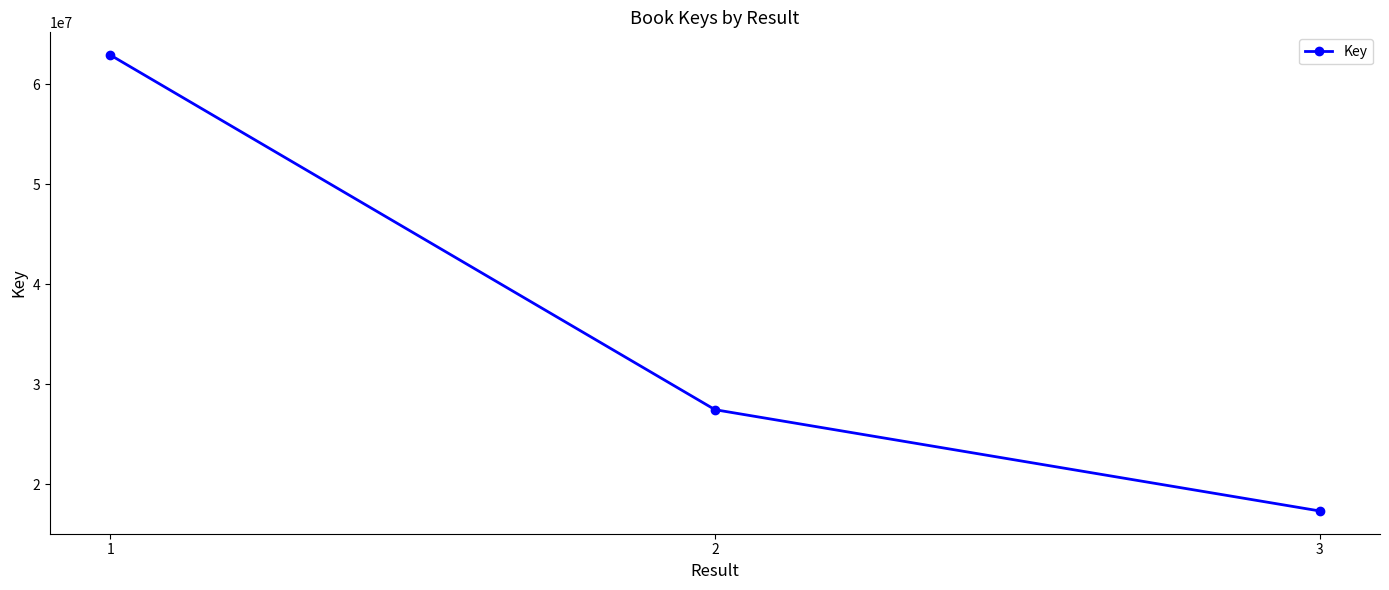

How many lines are shown in the chart?

1